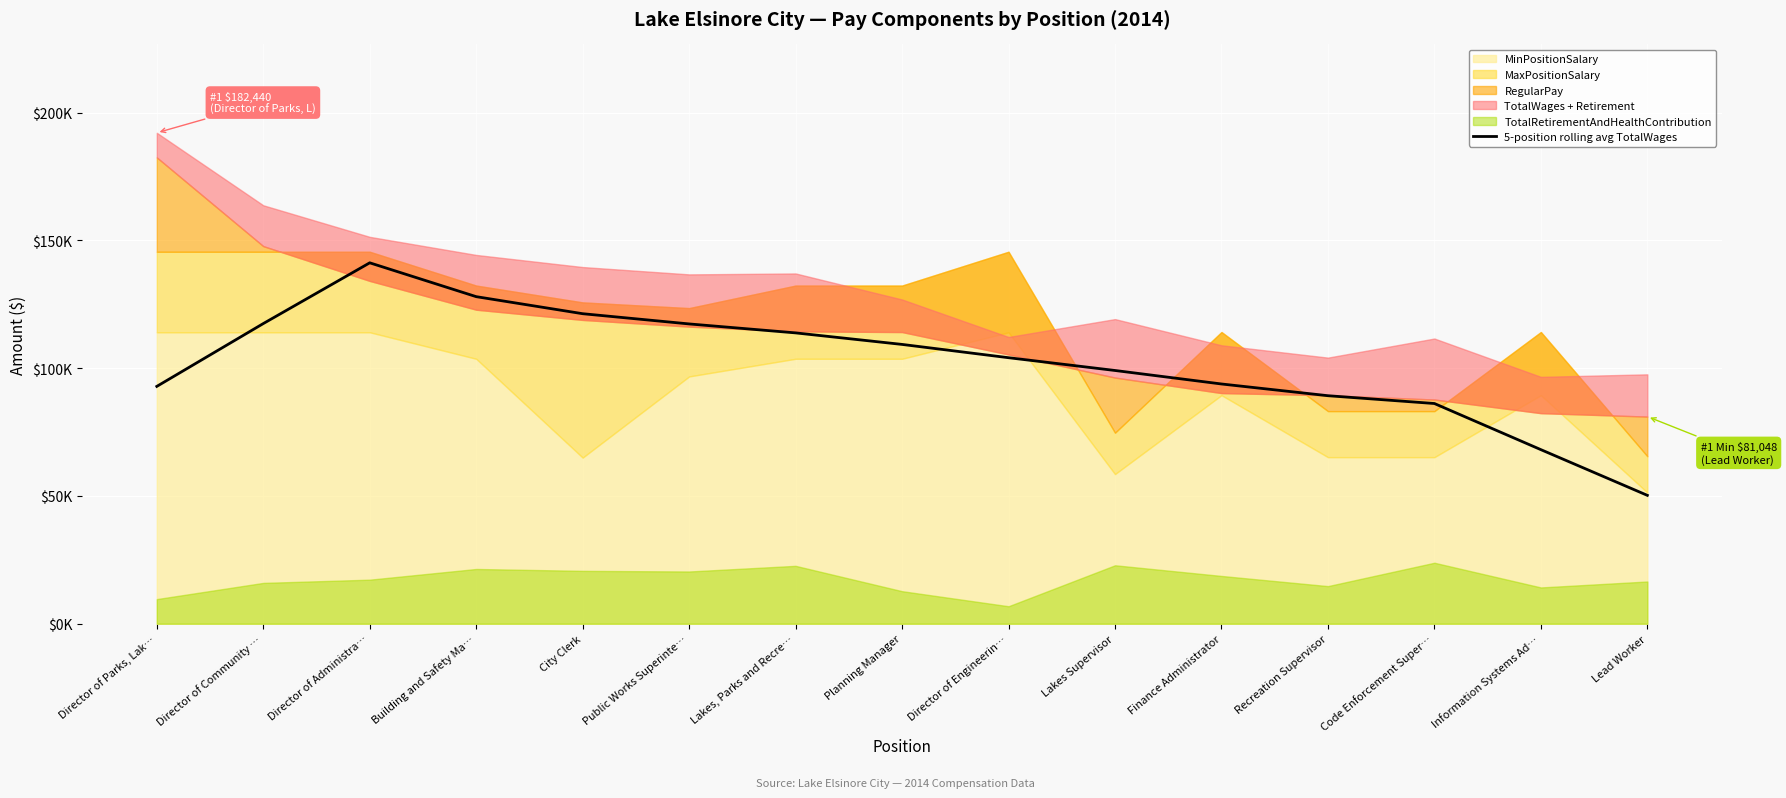

Is it true that the value at Lakes, Parks and Recre… is 57931.8?

False